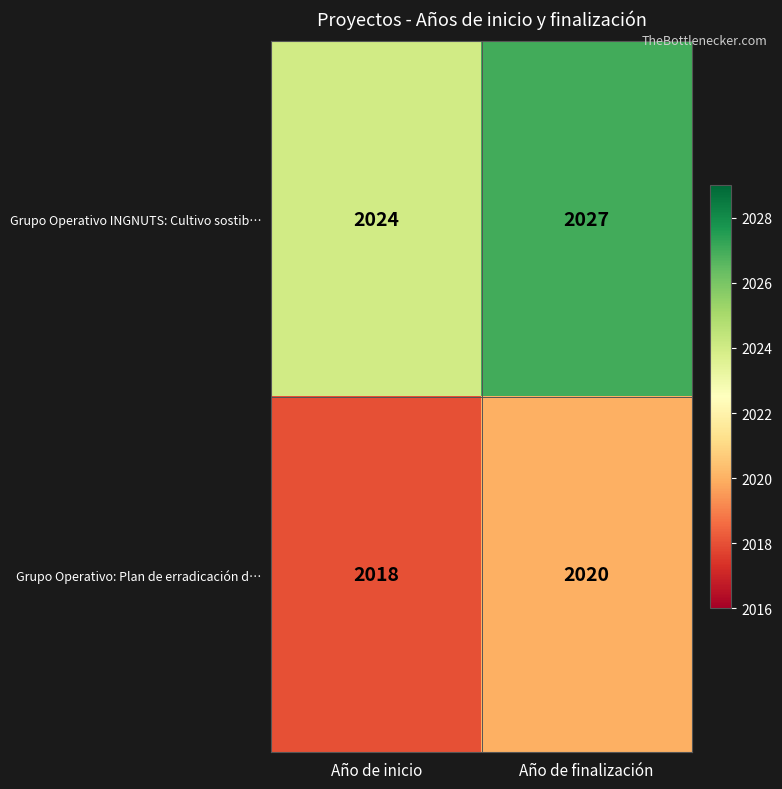

At which category is the sum across all series the highest?

Año de finalización